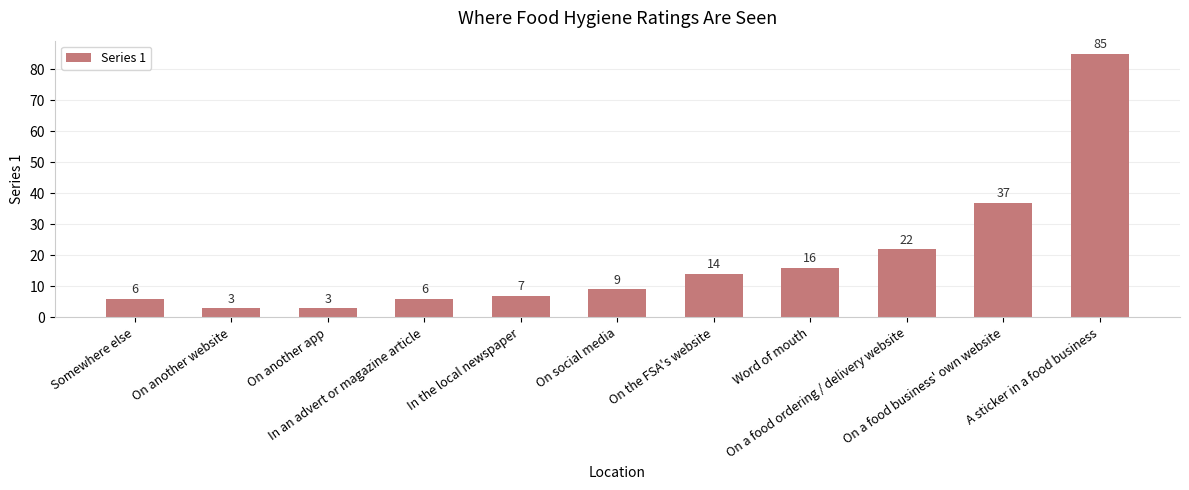

How many distinct data groups are displayed?

1